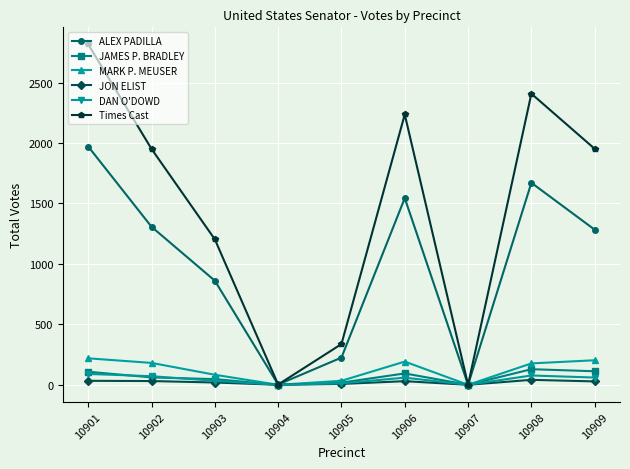

Count the number of categories in the chart.

9